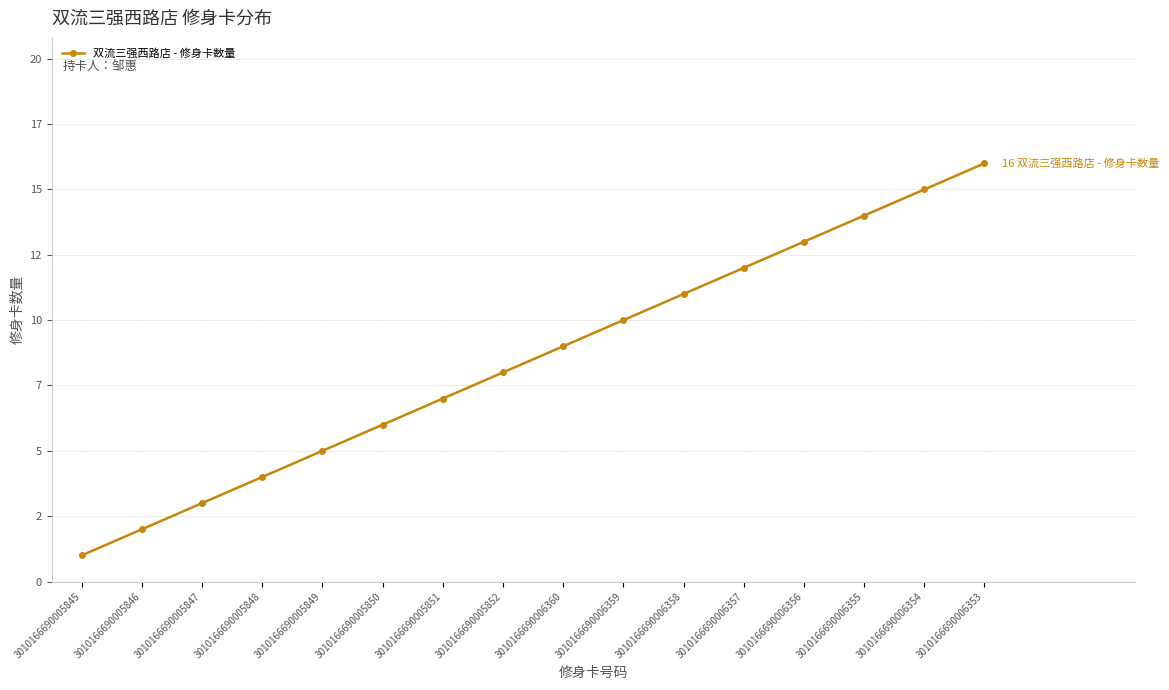

What is the label of the 12th point from the right?

3010166690005849